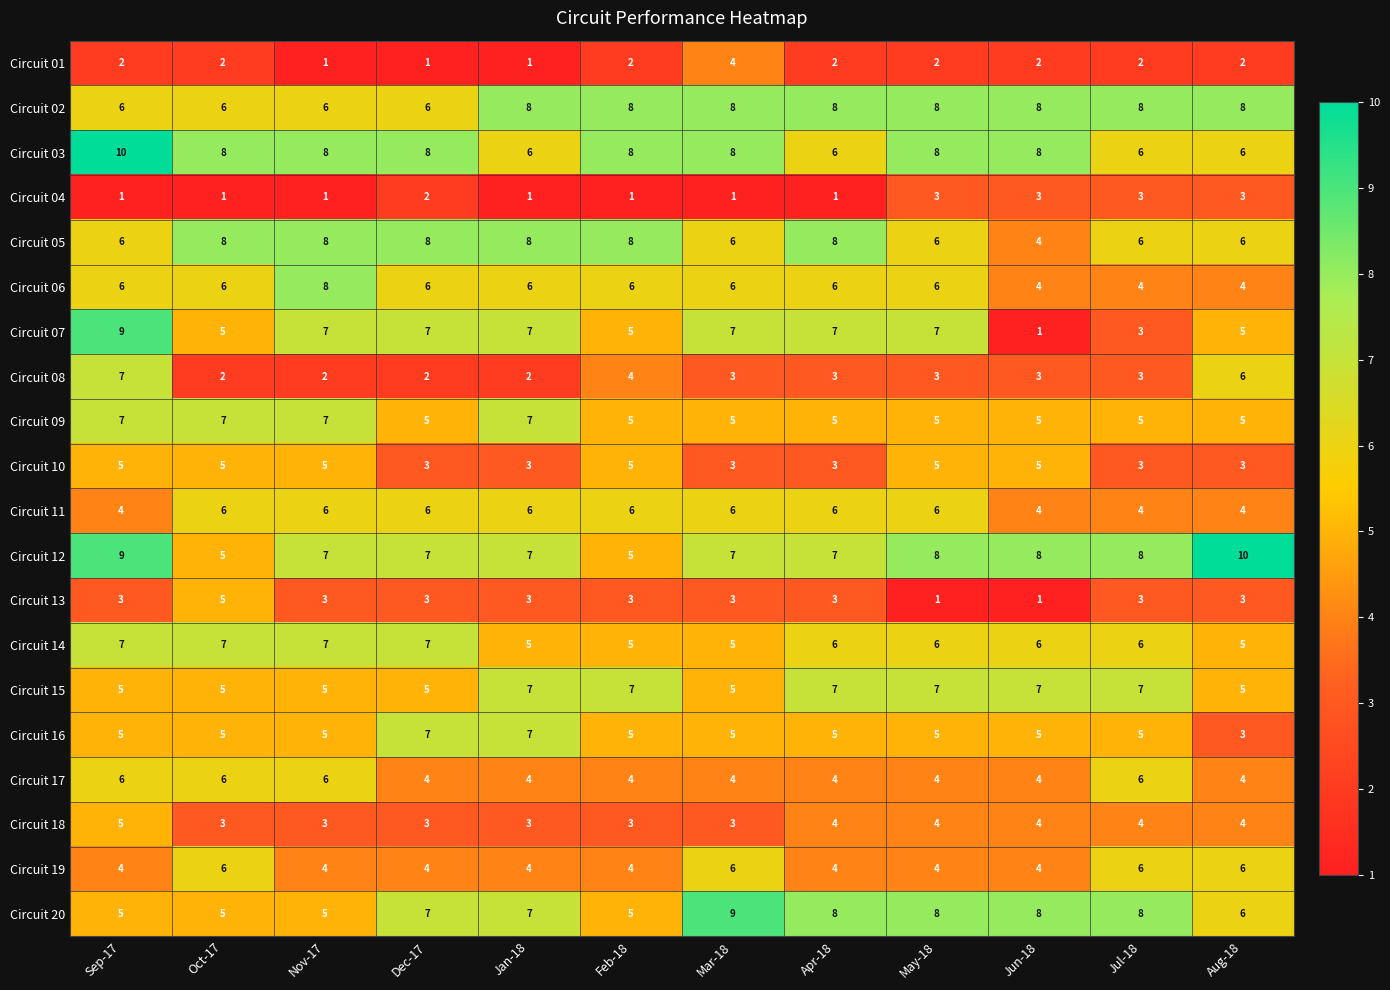

How many values in the Circuit 08 series are below 3?

4